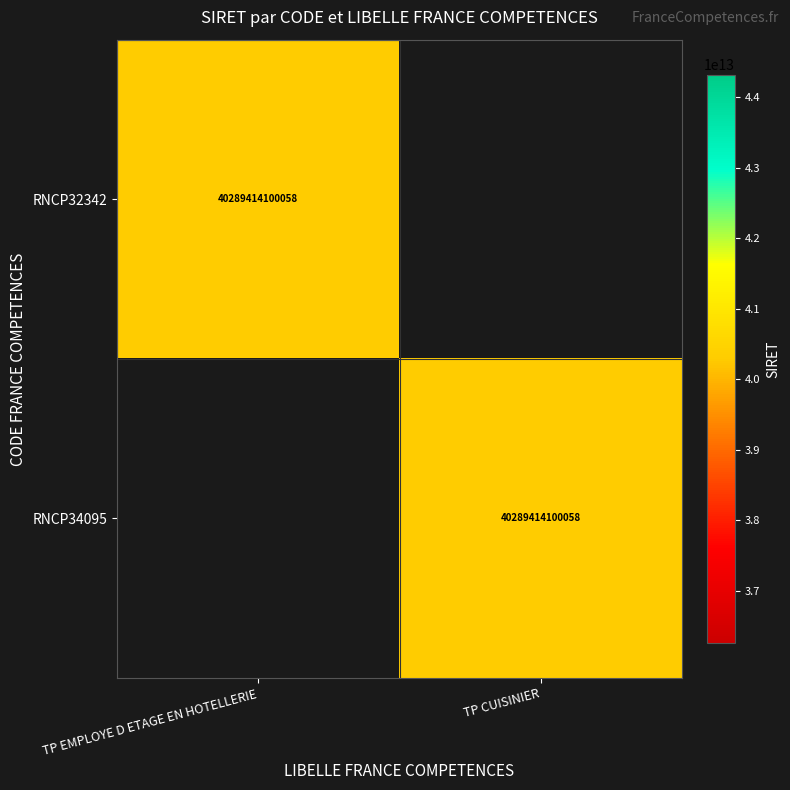

True or false: RNCP34095 has a value of 21796460503427 at TP CUISINIER.

False